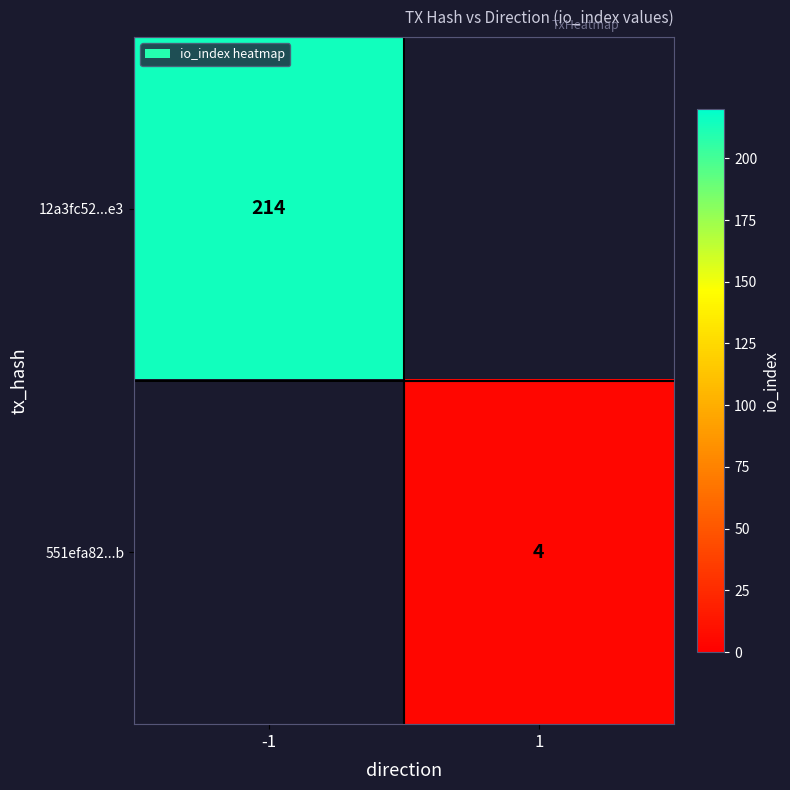

What is the smallest value displayed?

4.0